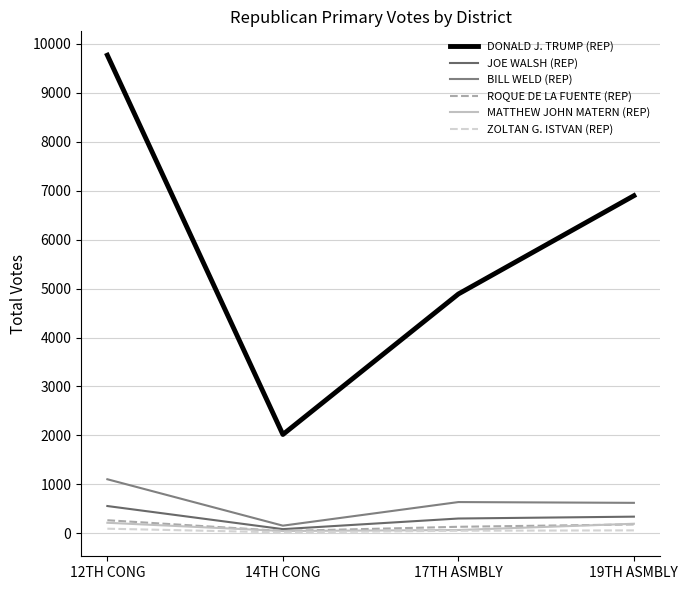

Is this an area chart (filled region under the line)?

No